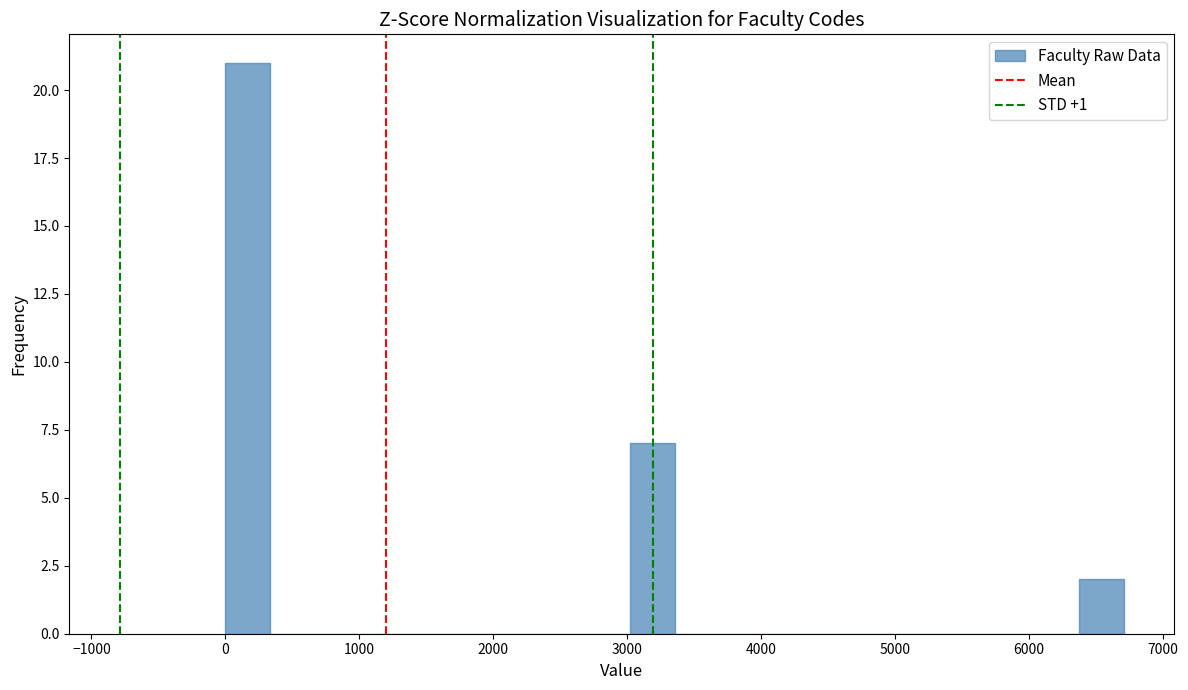

Read against the x-axis, roughly where is the centre of the tallest bar?

200